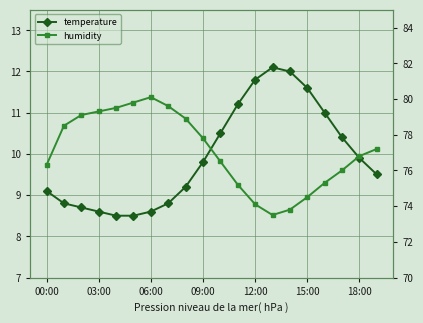

Between 19 and 12, which is larger?

12